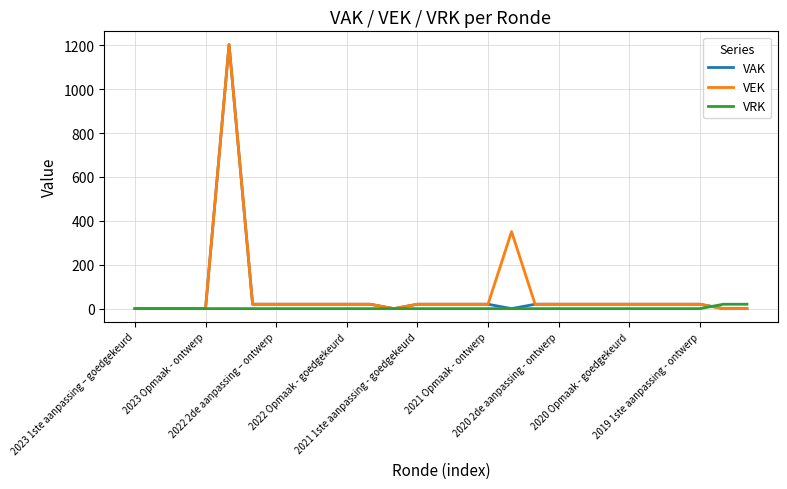

What is the maximum value for VEK?

1203